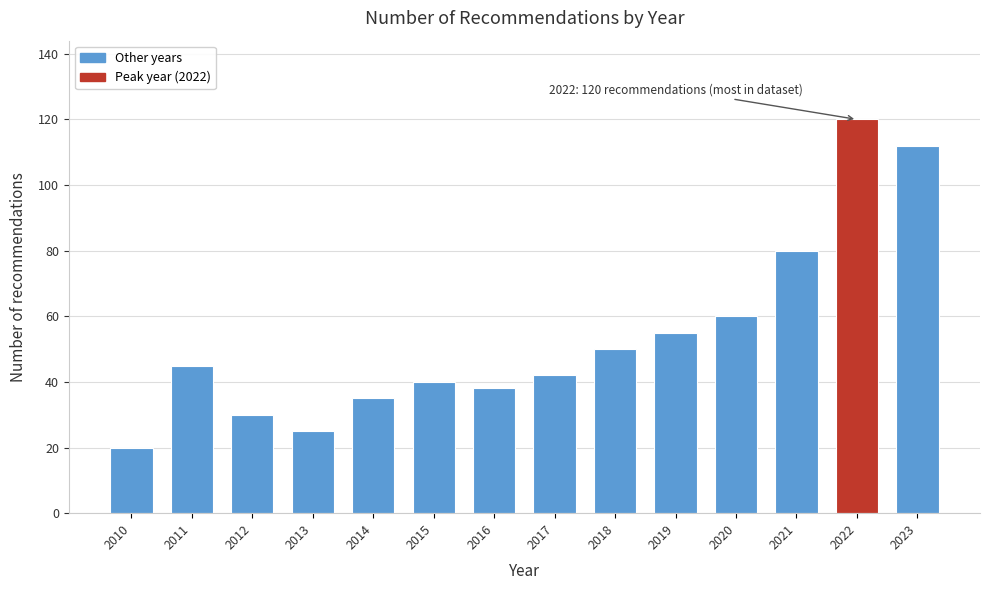

Reading right to left, transcribe all the data shown in this chart.

112	120	80	60	55	50	42	38	40	35	25	30	45	20